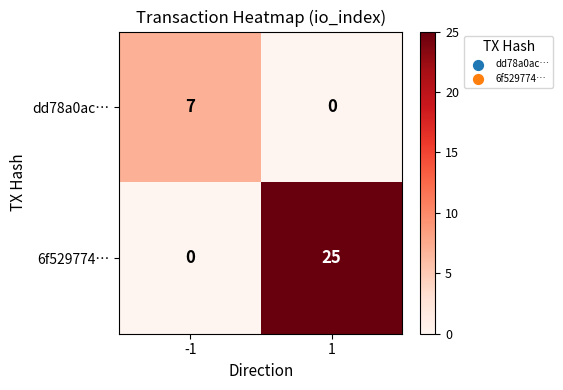

What is the sum of all dd78a0ac… values?

7